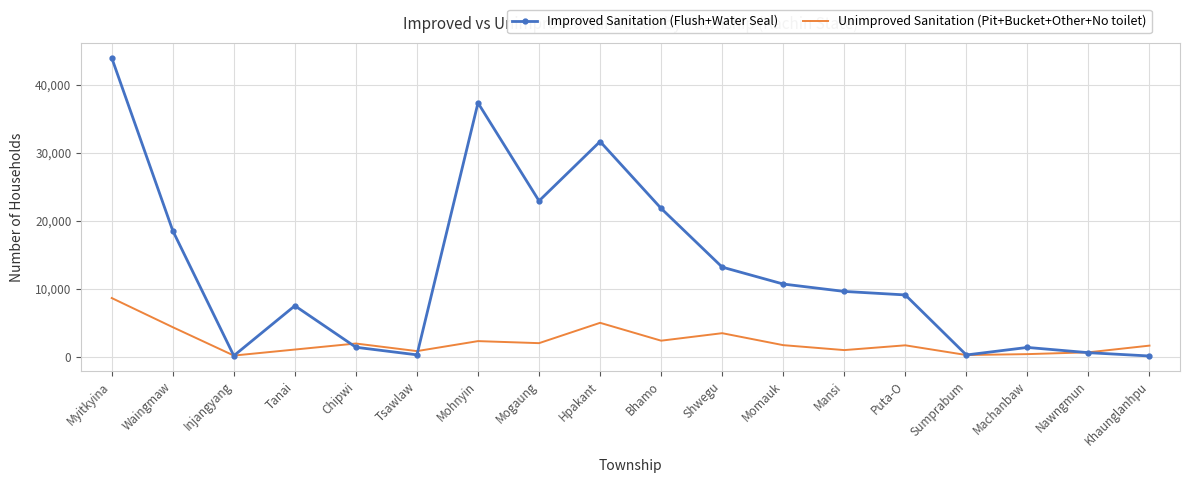

The value of Improved Sanitation (Flush+Water Seal) at Hpakant is 20790. True or false?

False